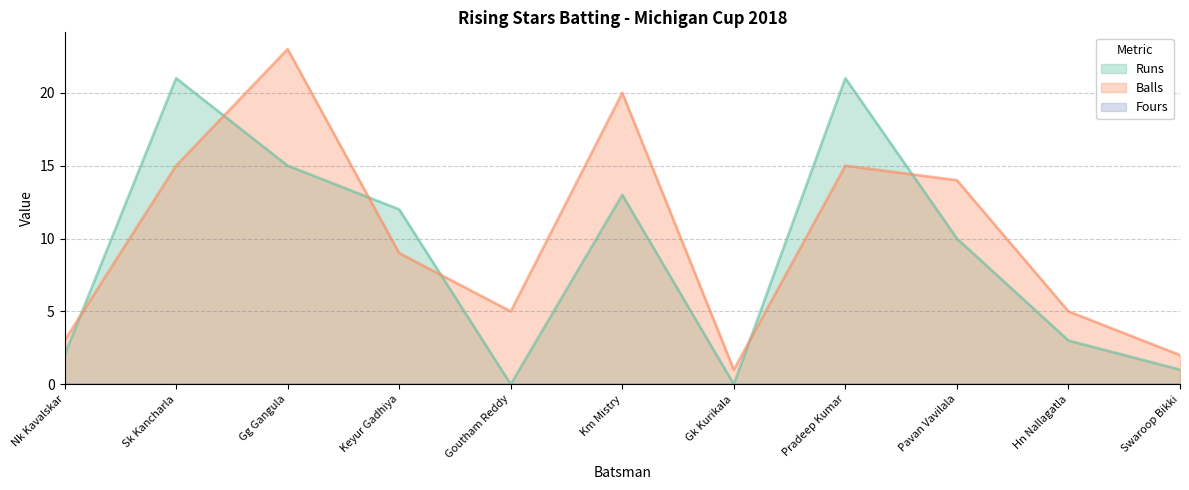

Which series changed the most between Nk Kavalskar and Swaroop Bikki?

Runs